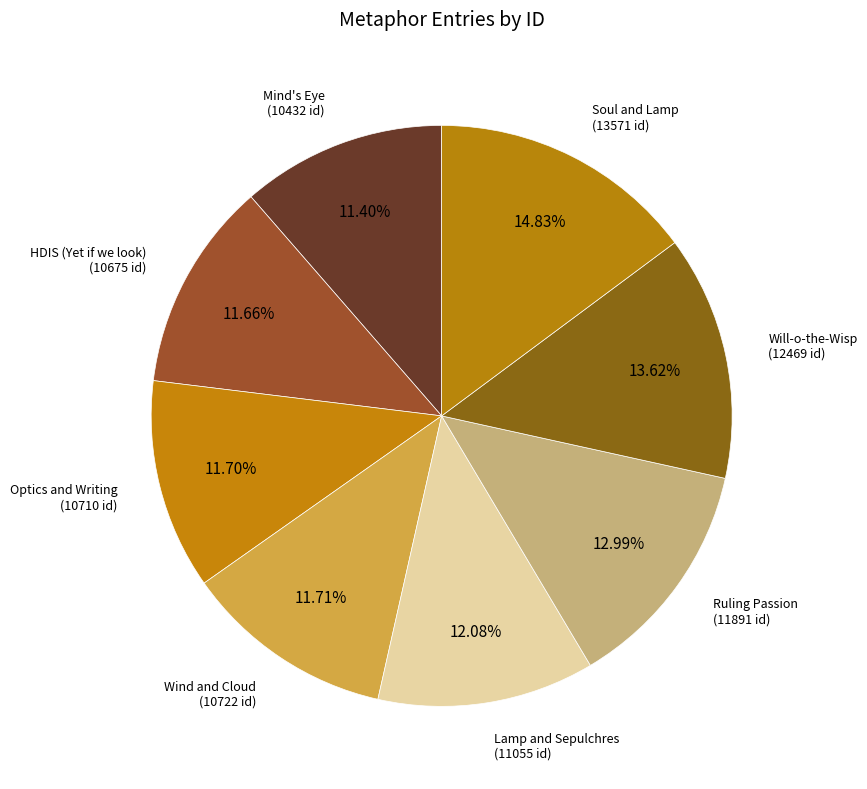

Does any single category account for the majority?

No